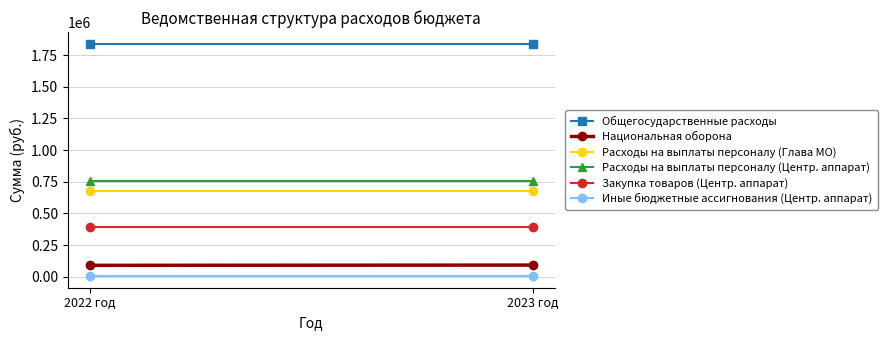

Reading left to right, list all the values displayed in this chart.

Общегосударственные расходы: 1840000	1840000
Национальная оборона: 90000	92000
Расходы на выплаты персоналу (Глава МО): 678000	678000
Расходы на выплаты персоналу (Центр. аппарат): 753000	753000
Закупка товаров (Центр. аппарат): 394000	394000
Иные бюджетные ассигнования (Центр. аппарат): 5000	5000